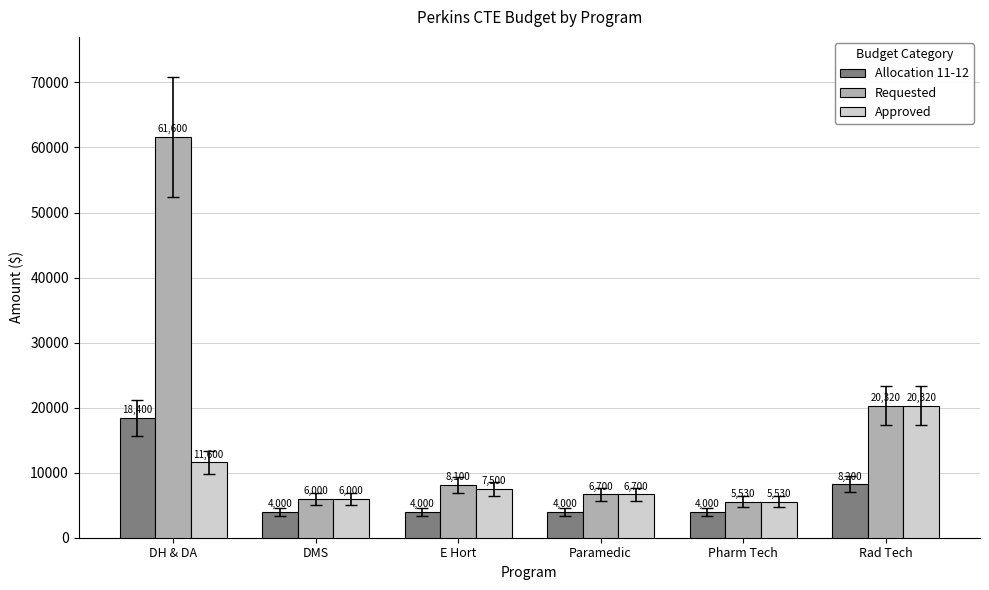

List the labels in order of Approved value, largest first.

Rad Tech, DH & DA, E Hort, Paramedic, DMS, Pharm Tech